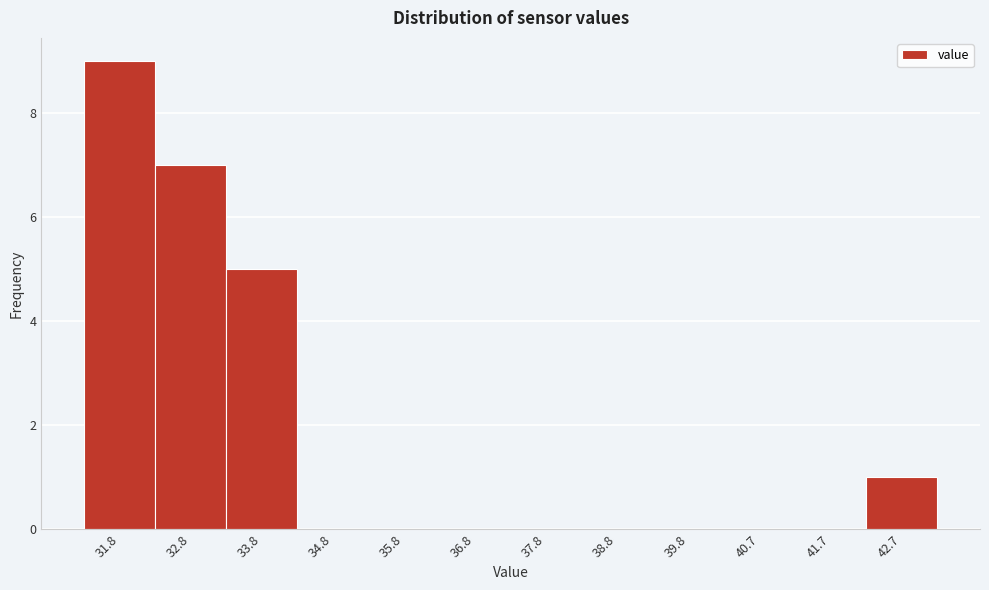

Reading left to right, list all the values displayed in this chart.

31.8=9	32.8=7	33.8=5	34.8=0	35.8=0	36.8=0	37.8=0	38.8=0	39.8=0	40.7=0	41.7=0	42.7=1